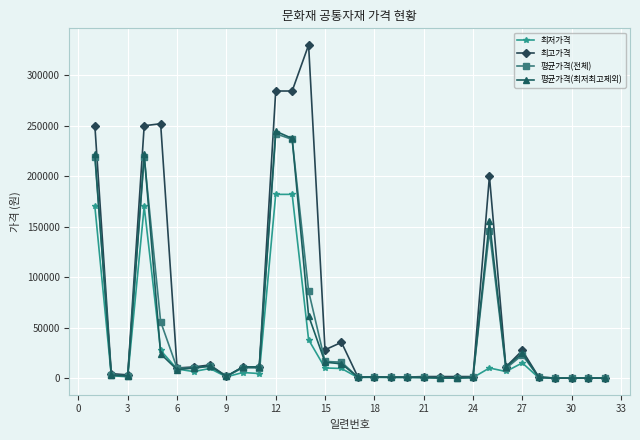

What is the maximum value for 평균가격(최저최고제외)?

244571.0